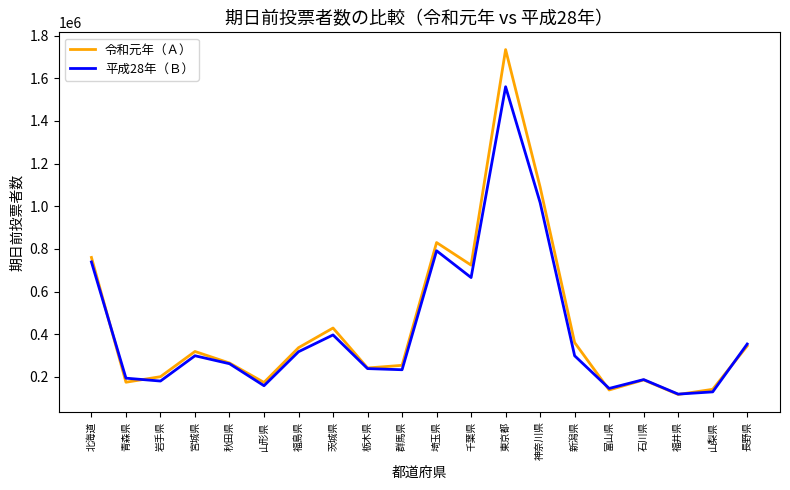

Which category has the lowest value in the 令和元年（Ａ） series?

福井県